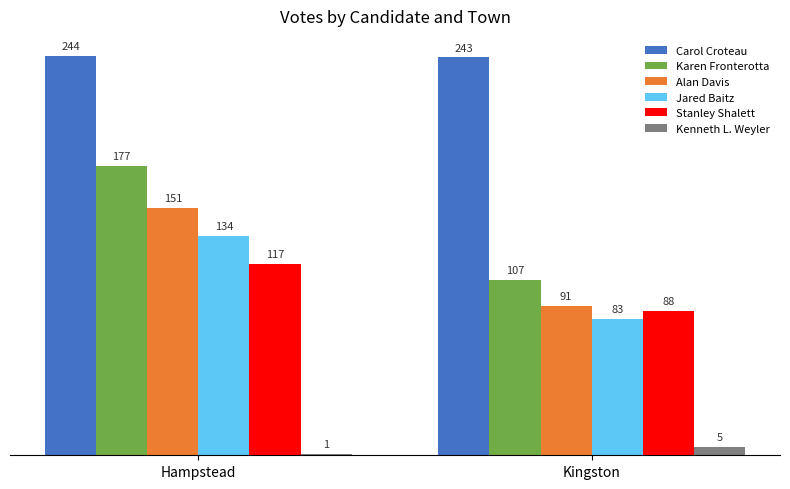

What is the total value across all series at Hampstead?

824